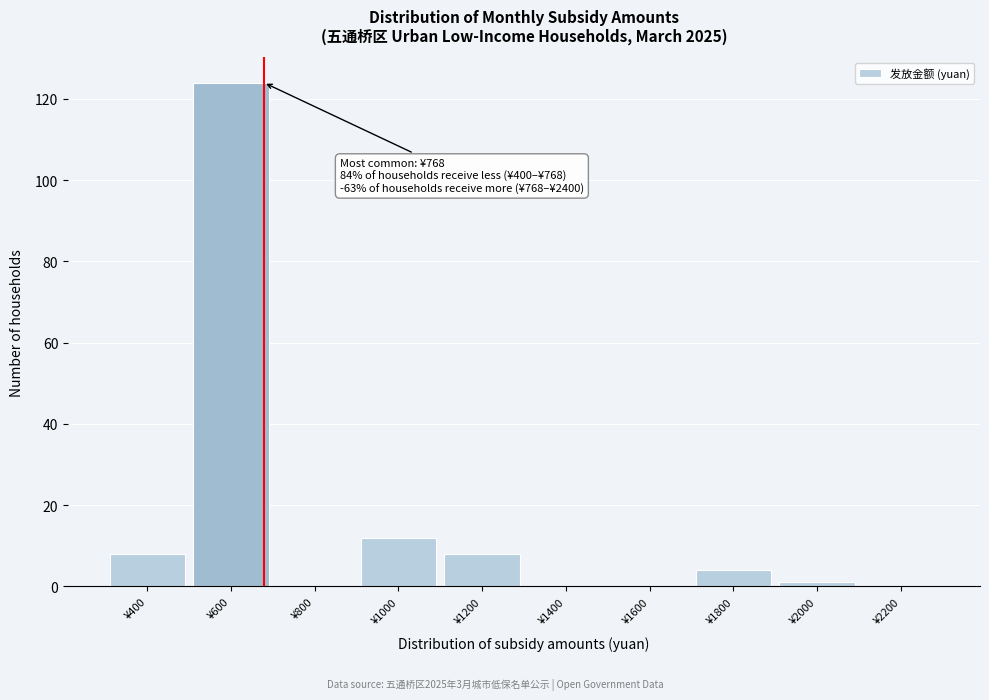

Reading left to right, what are all the values shown in this chart?

¥400=8	¥600=124	¥800=0	¥1000=12	¥1200=8	¥1400=0	¥1600=0	¥1800=4	¥2000=1	¥2200=0